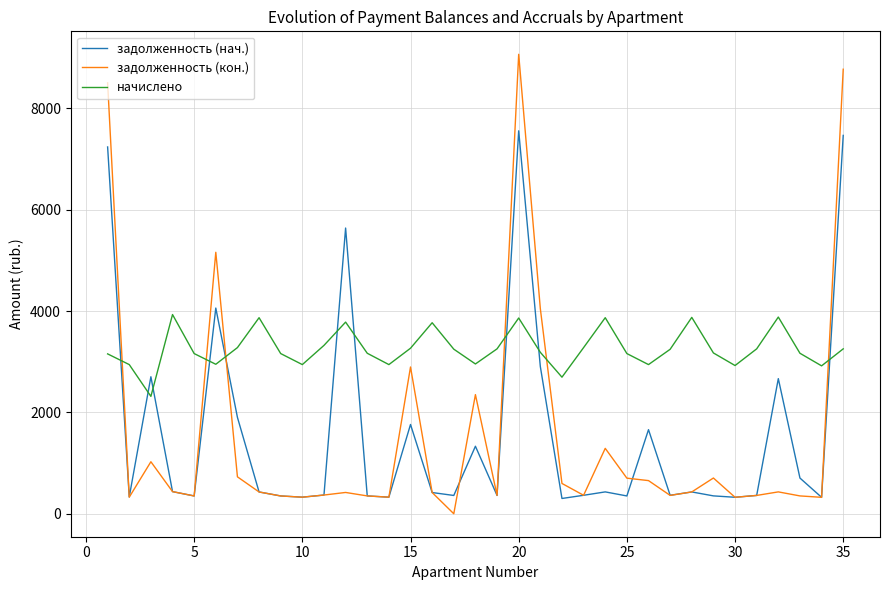

Rank the series by their maximum value, from lowest to highest.

начислено, задолженность (нач.), задолженность (кон.)